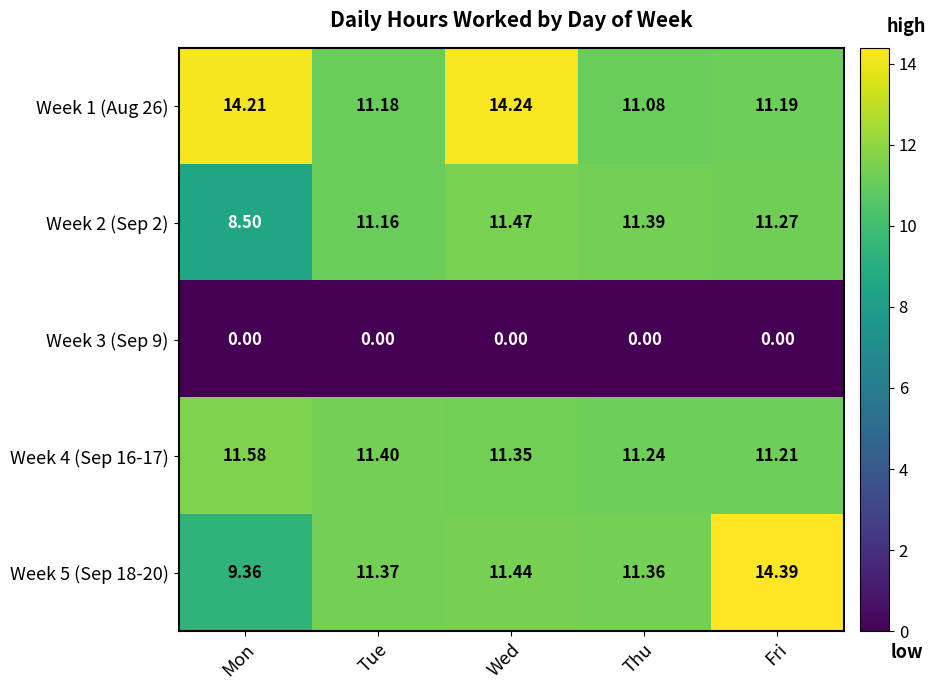

At which category is the sum across all series the highest?

Wed